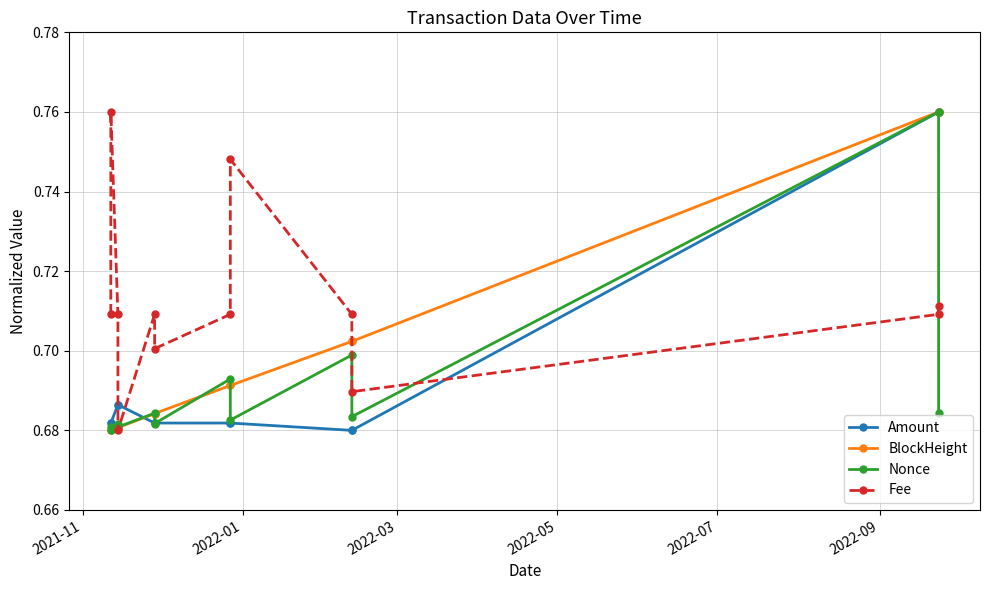

List the series in order of their overall mean, lowest first.

Nonce, Amount, BlockHeight, Fee